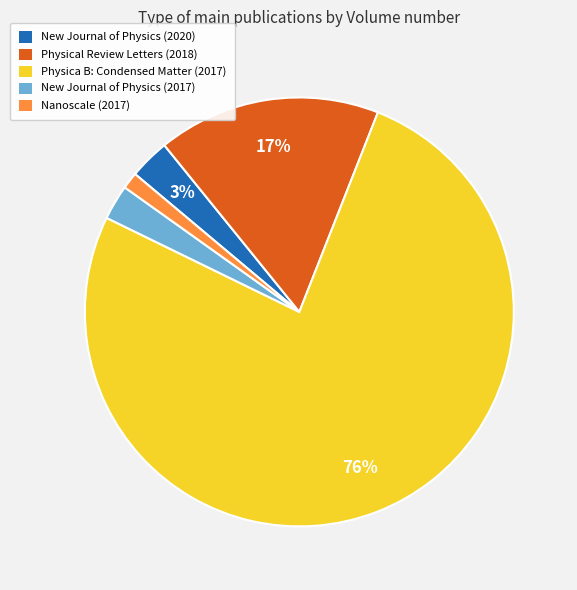

Is it true that Physica B: Condensed Matter (2017) is 76% of the pie?

True